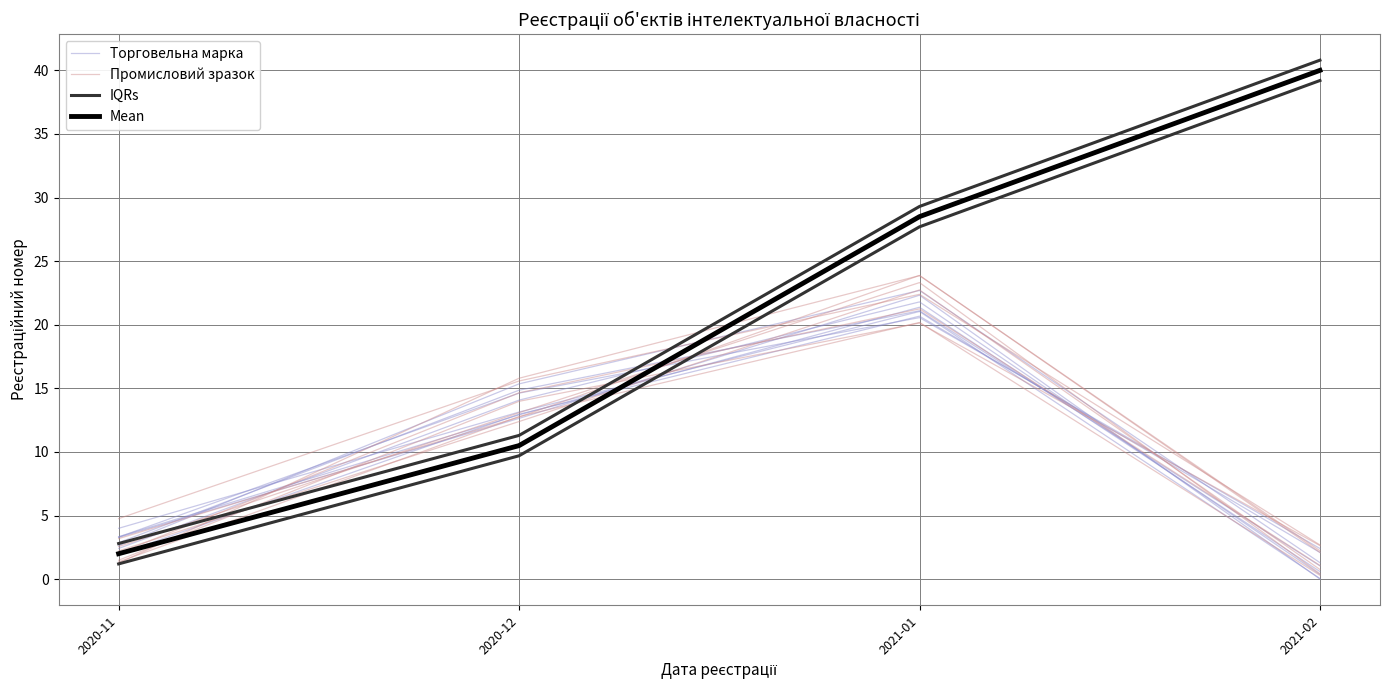

What is the difference between the Промисловий зразок values at 2021-01 and 2021-02?

21.6